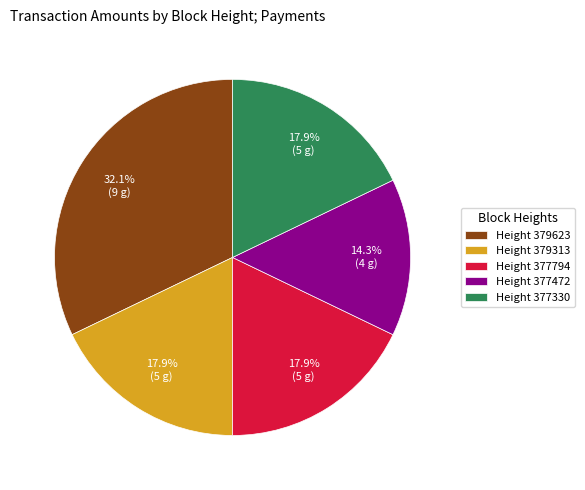

Is there a majority slice in this chart?

No